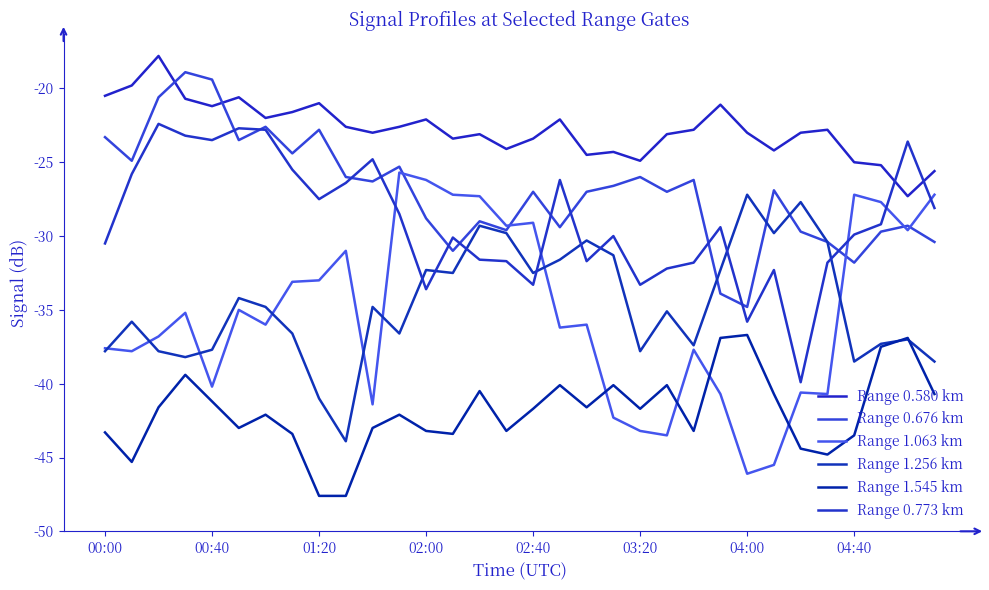

Does the chart display data point markers on the line(s)?

No